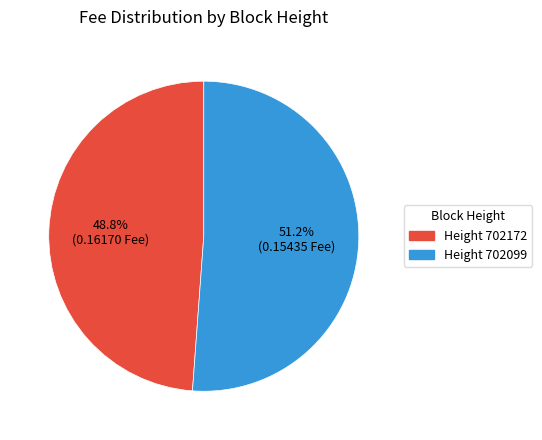

What is the smallest slice in the pie chart?

Height 702172